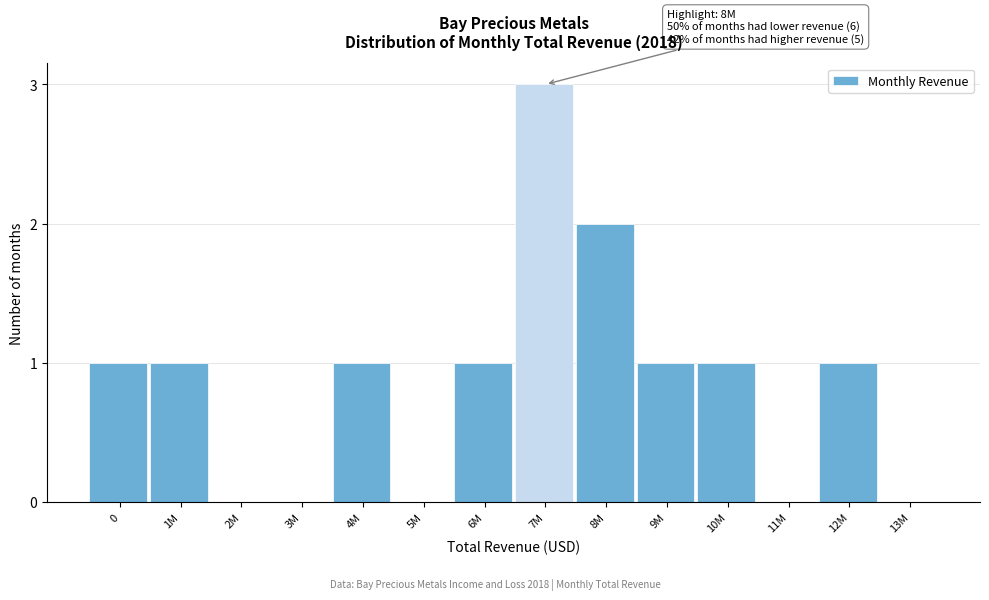

Reading left to right, extract all data points from this chart.

0=1	1M=1	2M=0	3M=0	4M=1	5M=0	6M=1	7M=3	8M=2	9M=1	10M=1	11M=0	12M=1	13M=0